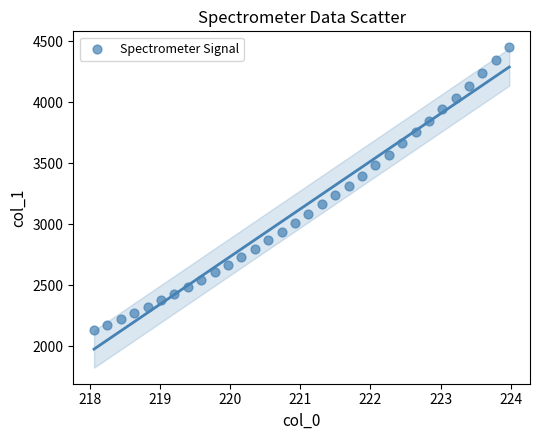

What is the range of Y values (max minus min)?

2321.0